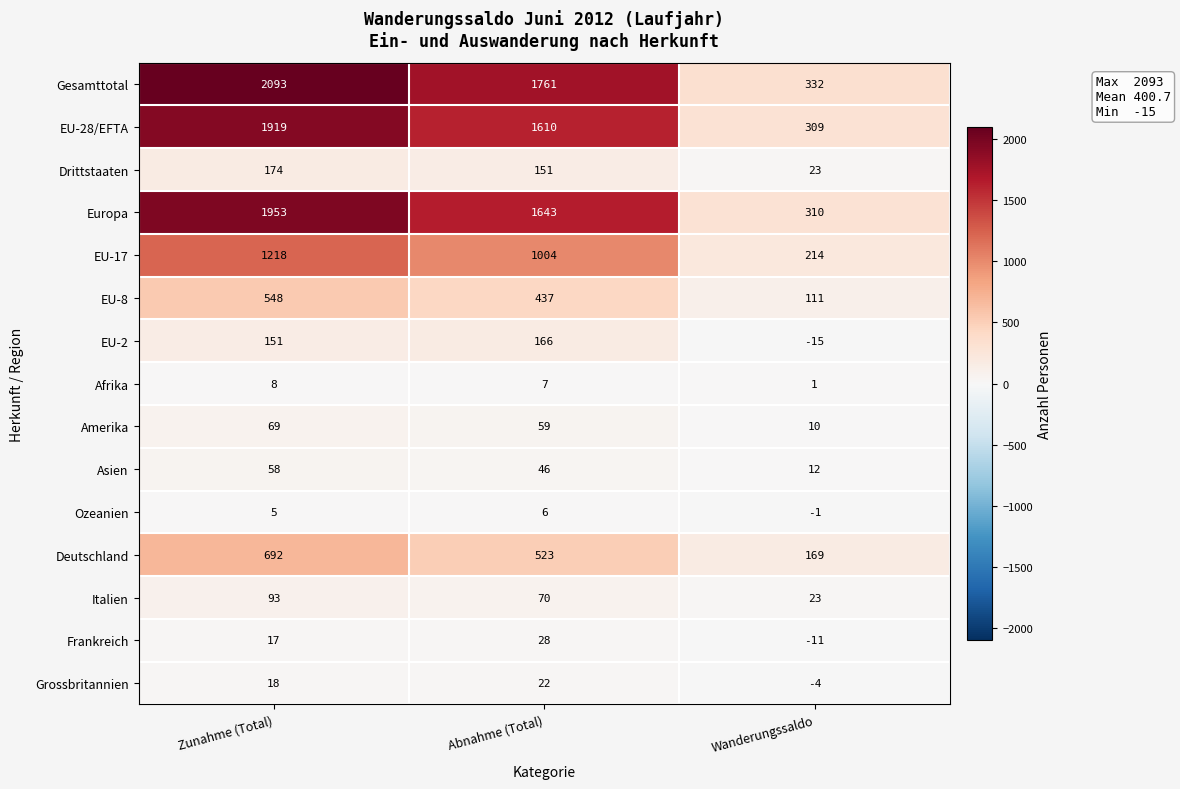

How many data points does each series have?

3